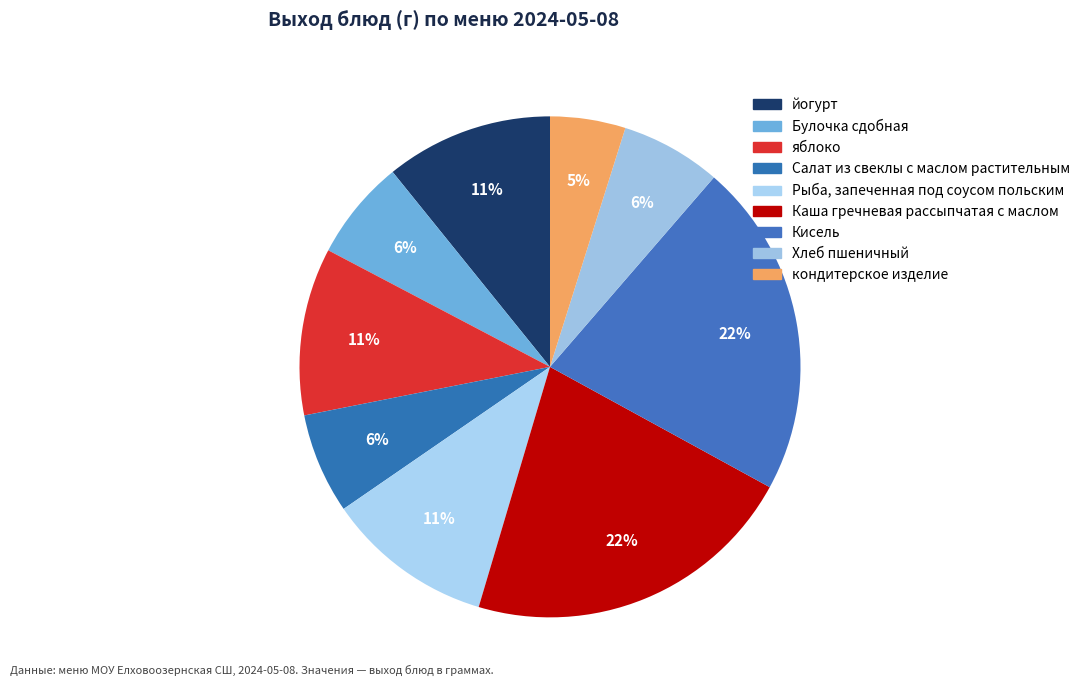

Is it true that кондитерское изделие is 5% of the pie?

True